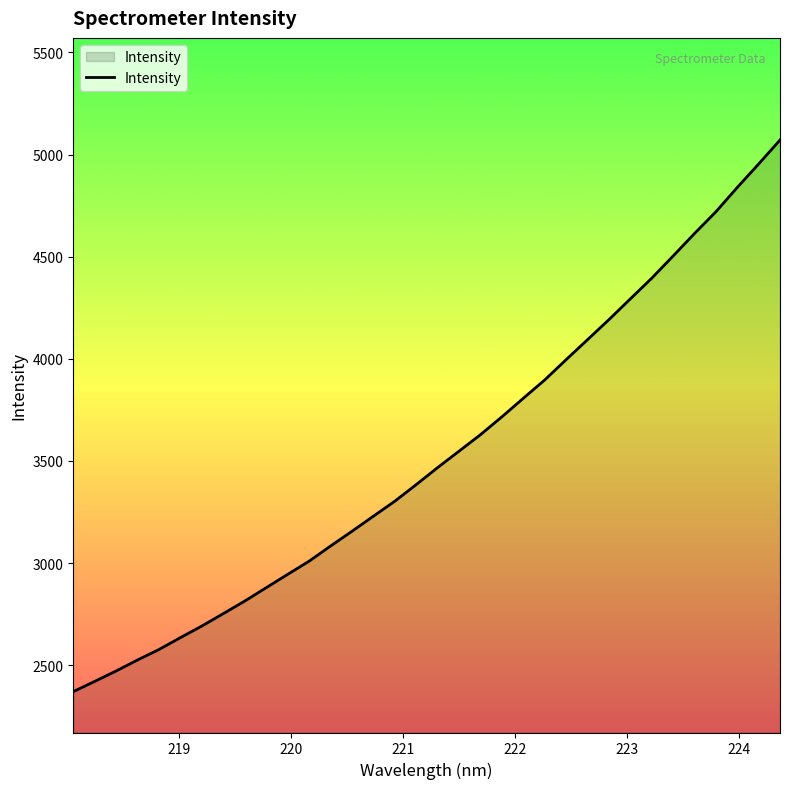

What is the greatest value displayed?

5071.4